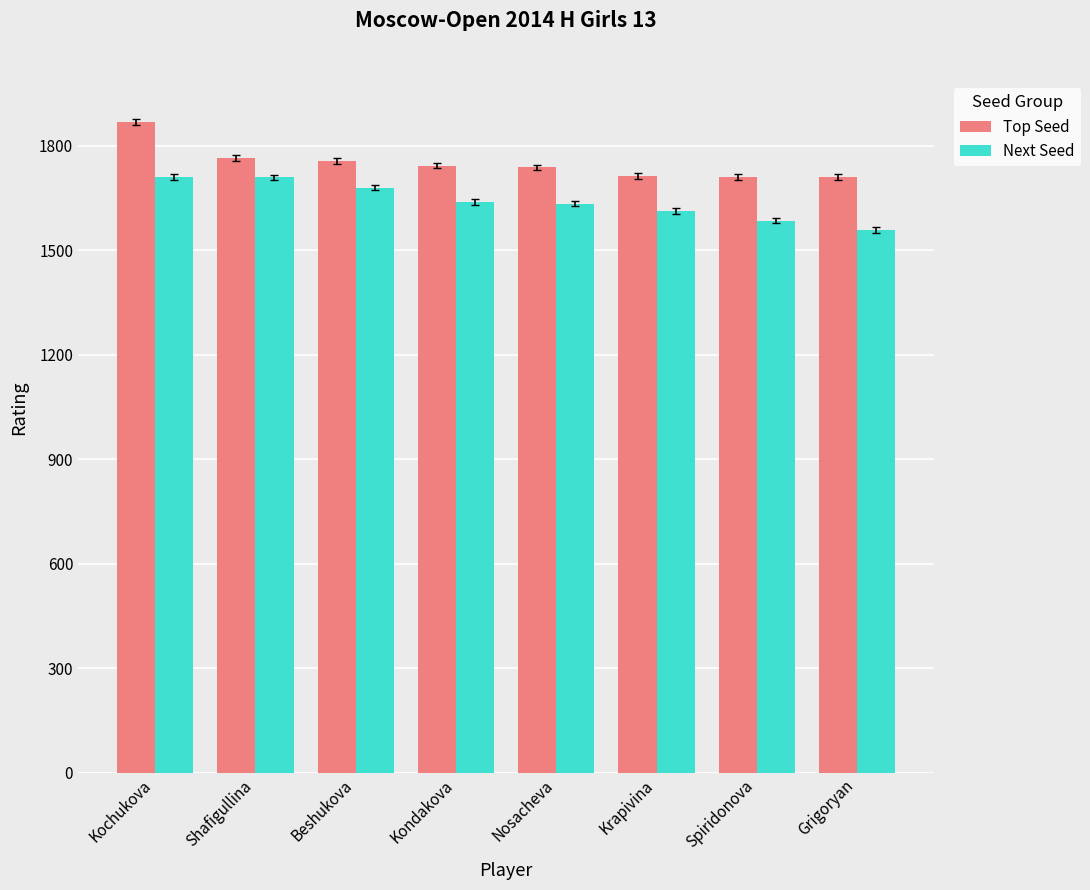

What is the total value across all series at Shafigullina?

3474